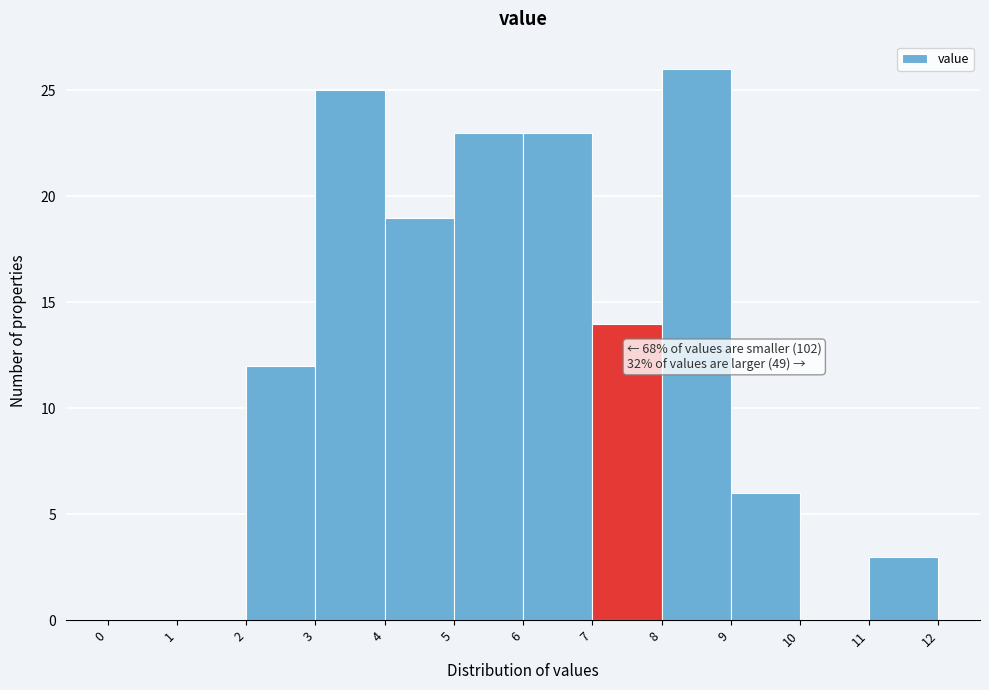

Which range on the x-axis has the tallest bar?

8 to 9